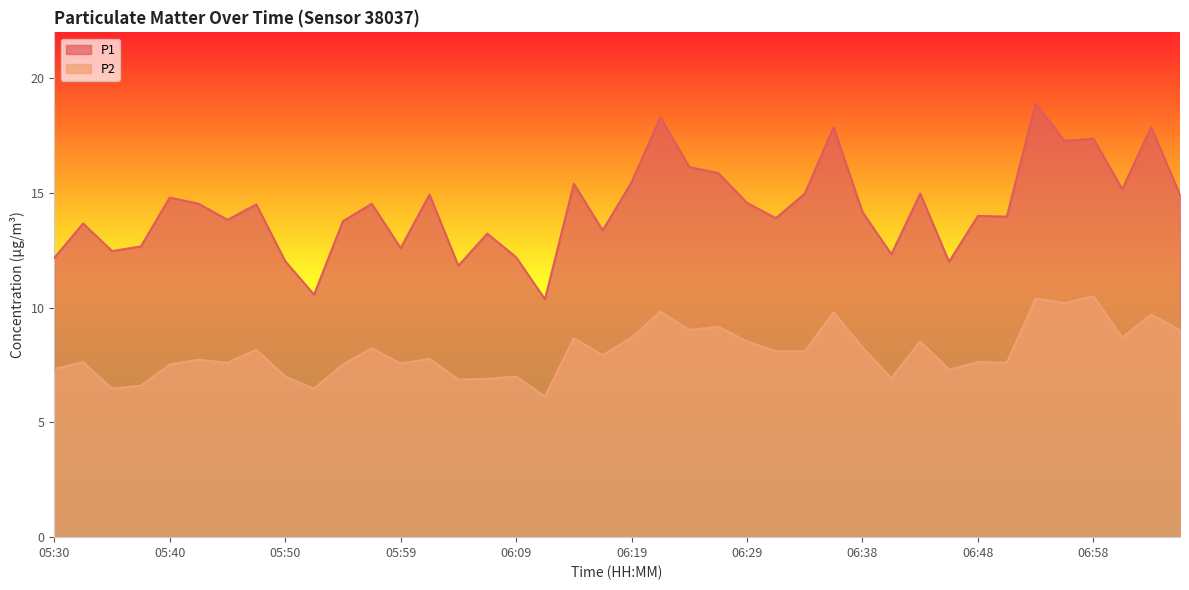

What is the difference between the maximum and second lowest values in the P1 series?

8.3